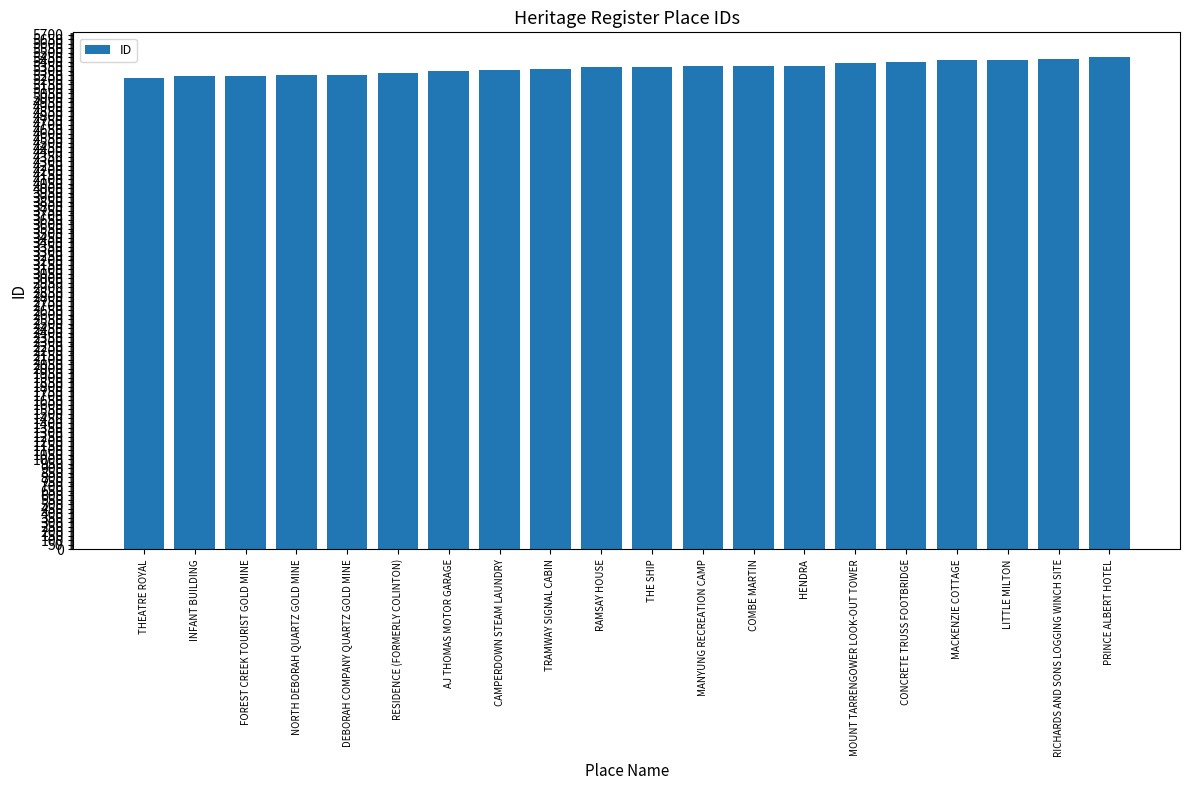

Is it true that the value at THE SHIP is 7025?

False